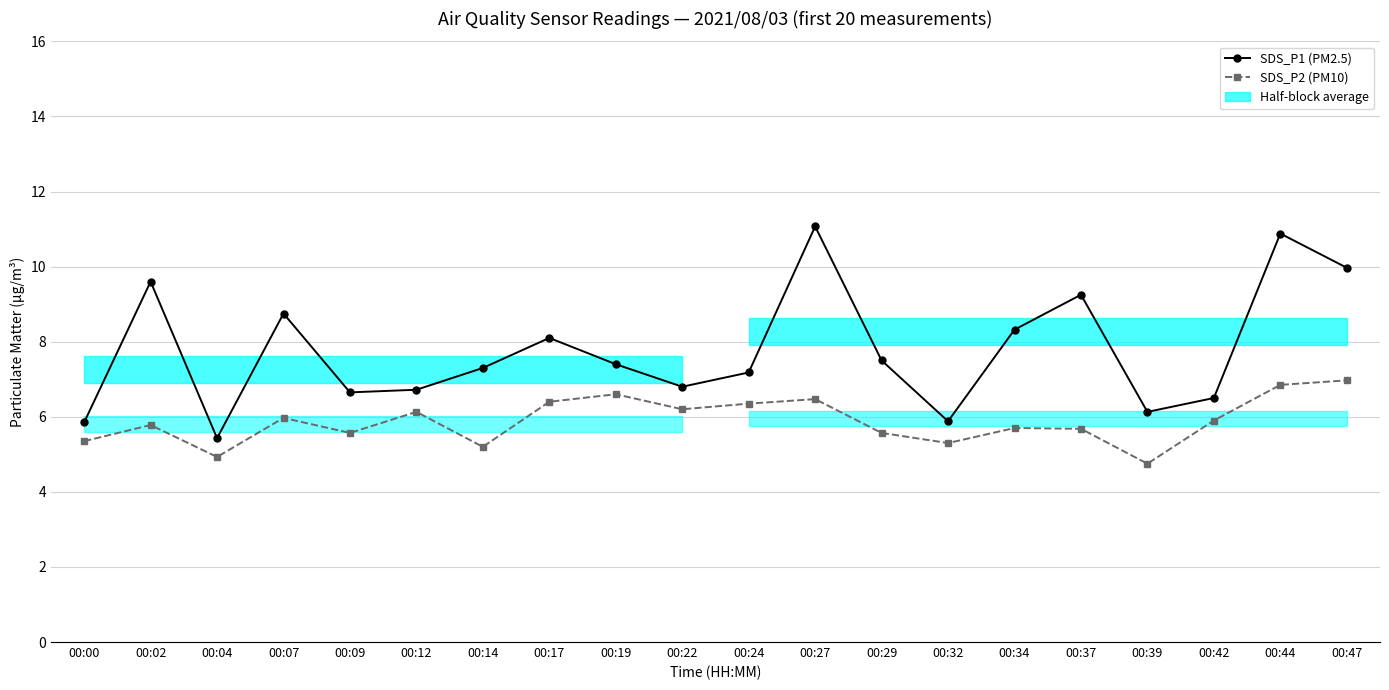

Which series has the largest total across all categories?

SDS_P1 (PM2.5)